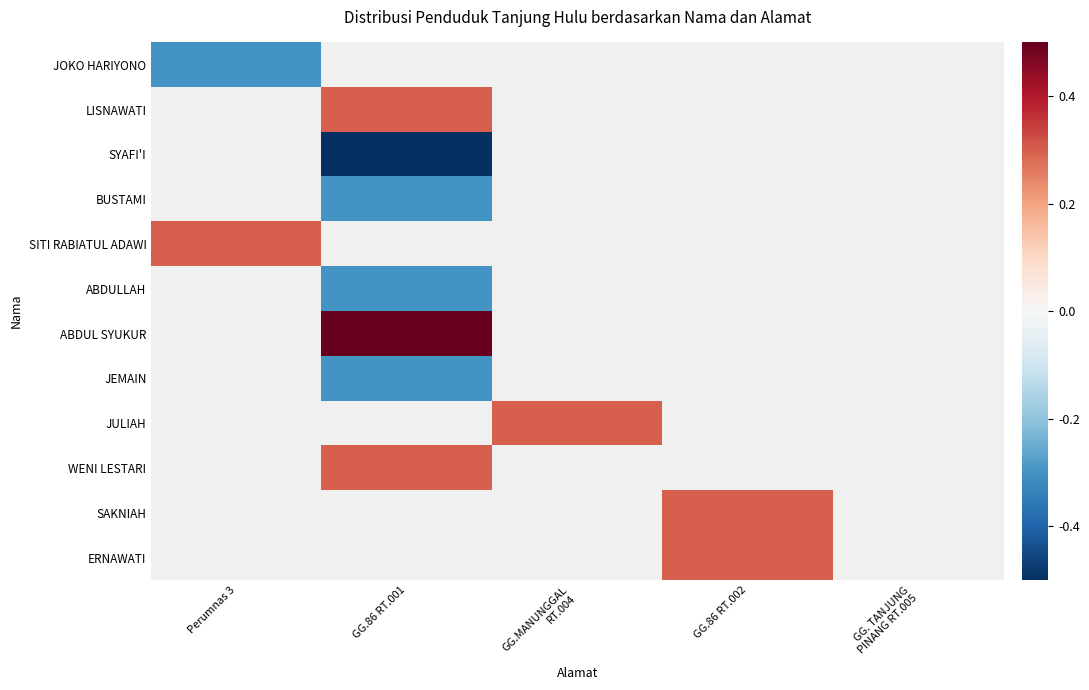

Is it true that SAKNIAH equals 0.5 at GG.86 RT.002?

False